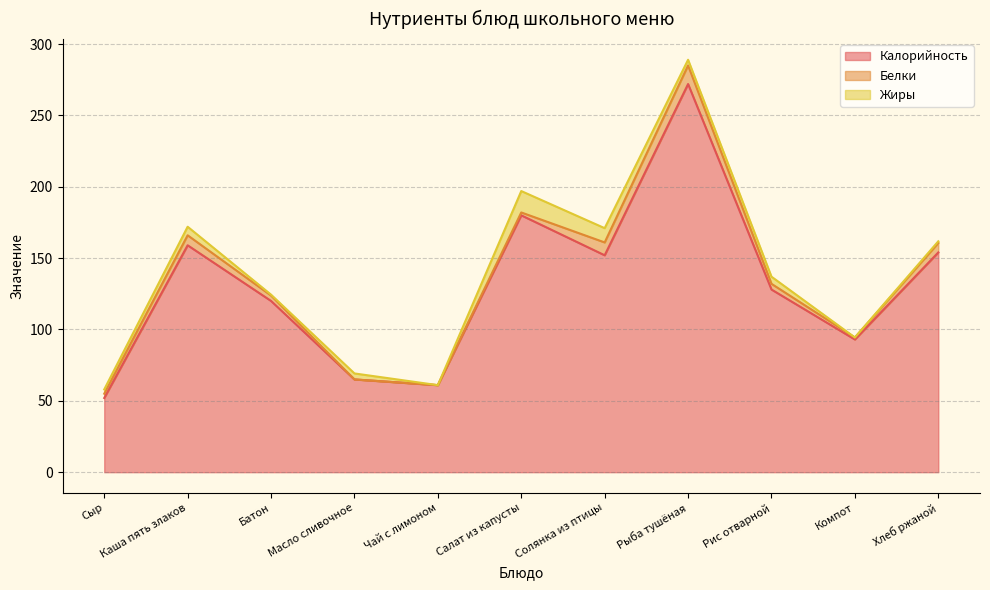

How many series are shown in this chart?

3